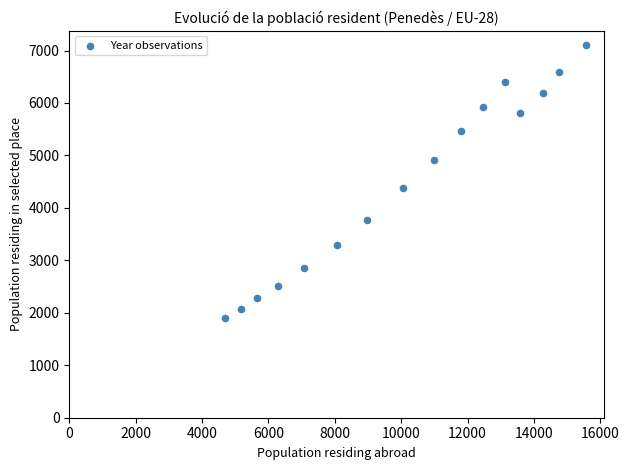

What Y value in the scatter plot is closest to 4509?

4374